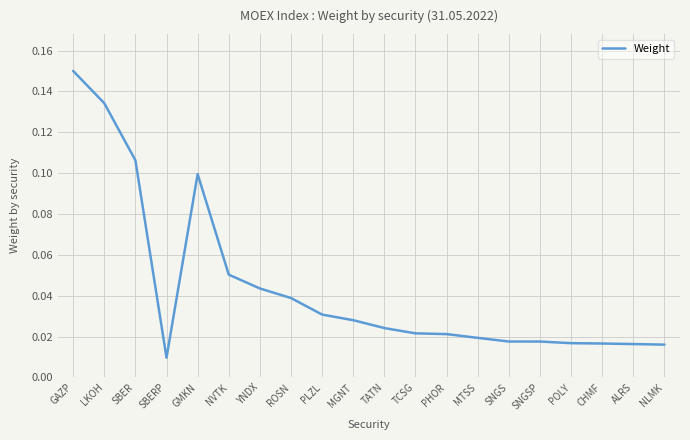

True or false: there are more than 0 points higher than both neighbors.

True